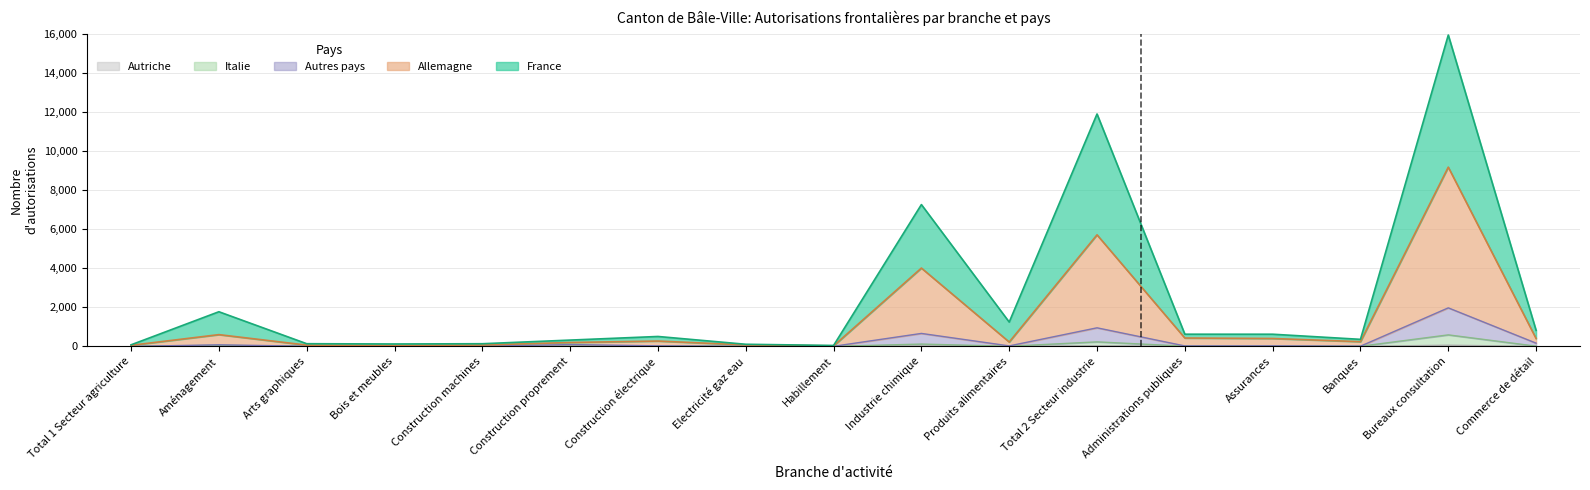

At which category is the sum across all series the highest?

Bureaux consultation